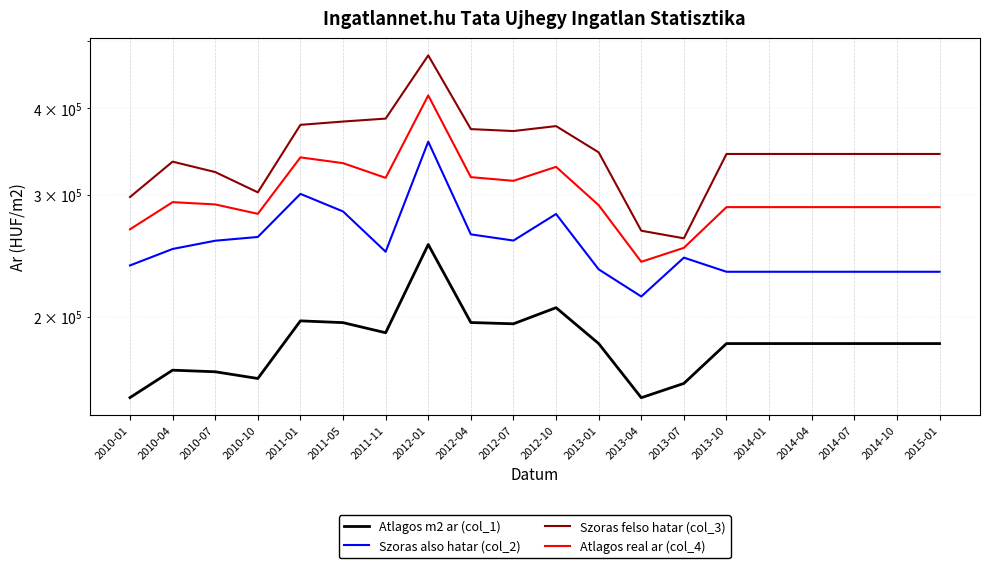

What is the sum of all Szoras also hatar (col_2) values?

5082780